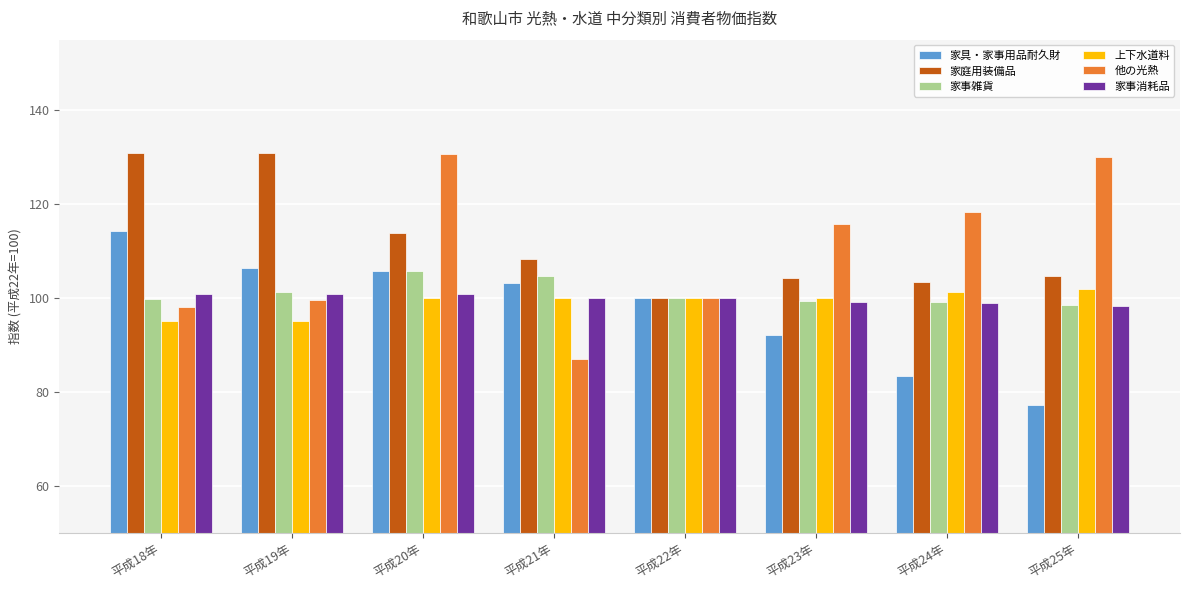

What is the maximum value for 他の光熱?

130.7